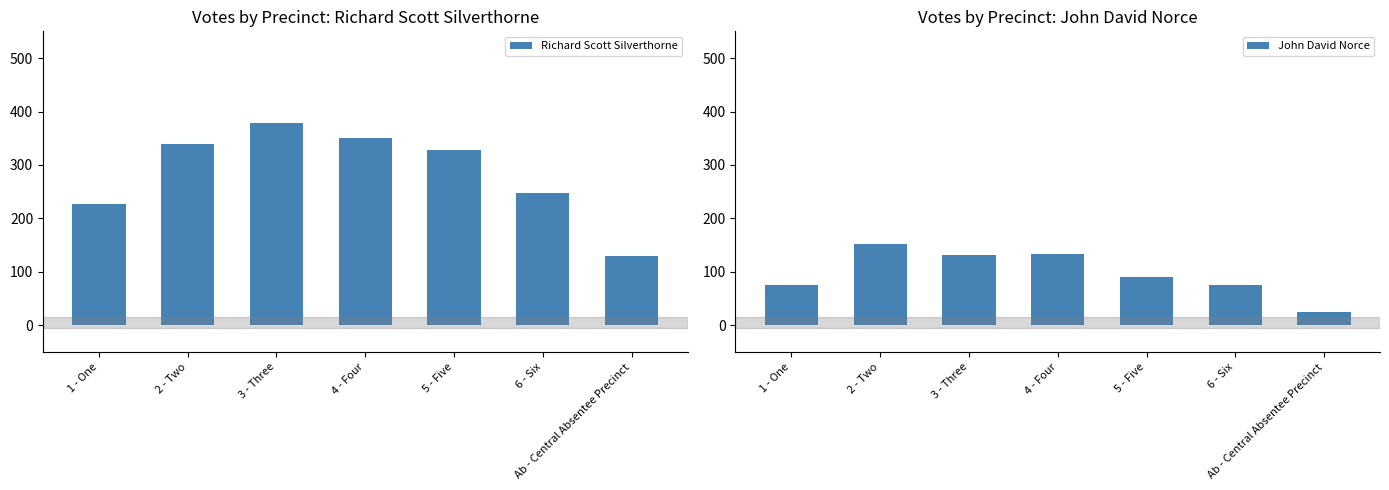

Reading right to left, what are all the values shown in this chart?

Richard Scott Silverthorne: 129	247	328	350	378	339	227
John David Norce: 25	76	90	133	132	153	75